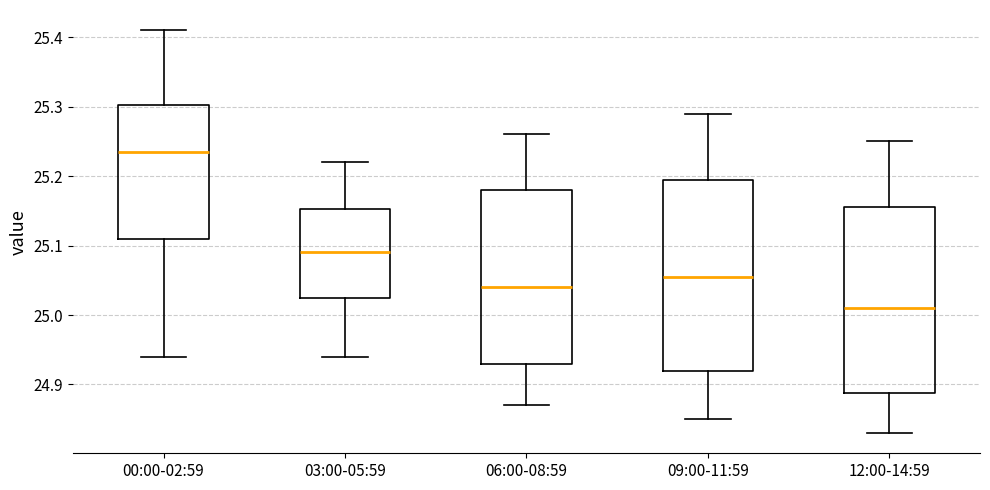

Where does the lower whisker of the box for 03:00-05:59 end on the y-axis? The values are not printed on the chart, so give them approximately, as read against the axis.

24.94